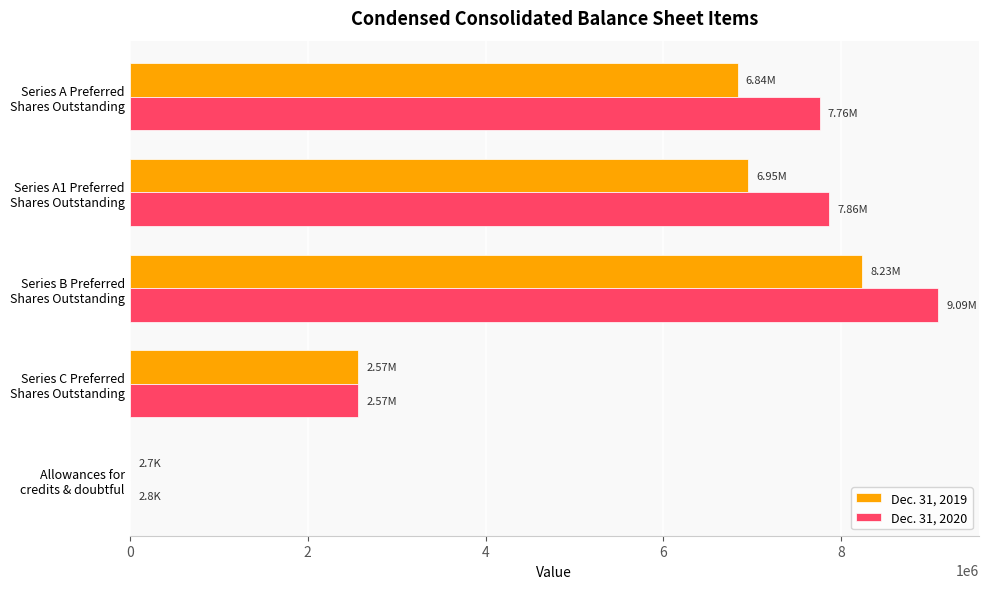

Which series has the largest total across all categories?

Dec. 31, 2020